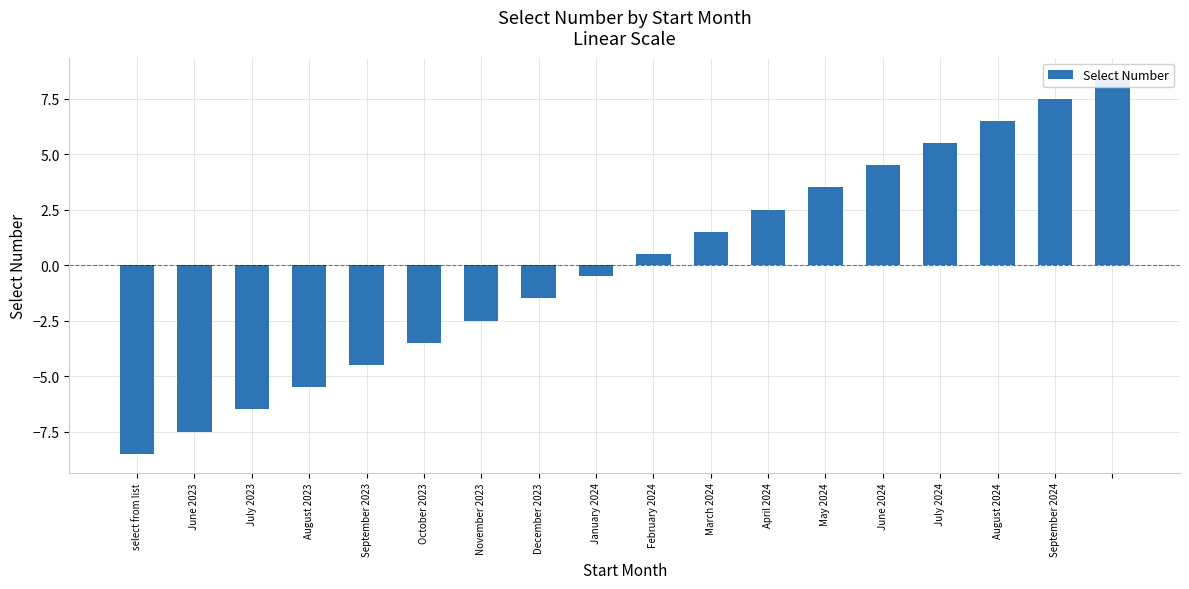

Count the number of categories in the chart.

18